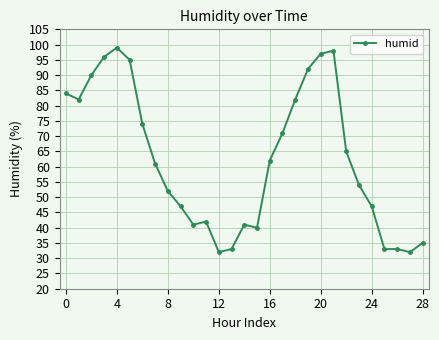

How many data points are less than 61?

14